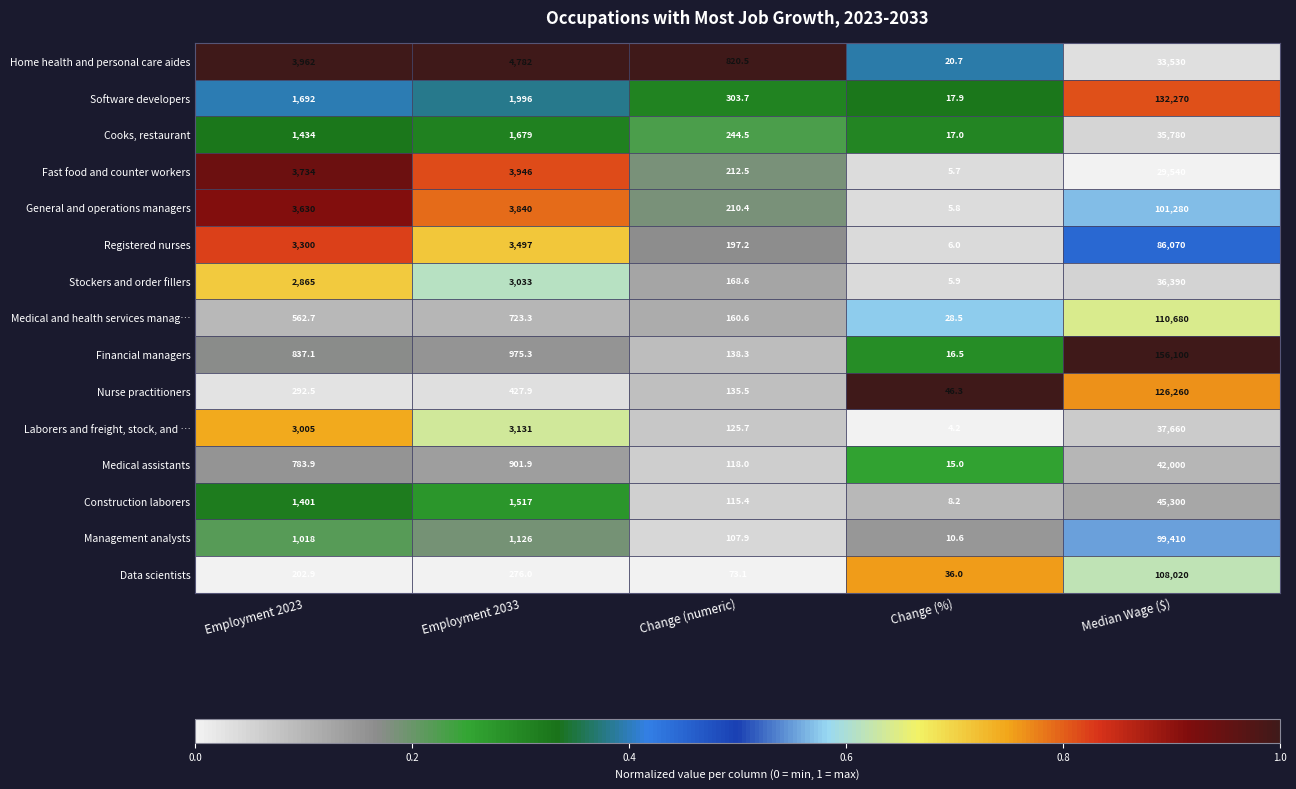

Which series has the widest spread of values?

Financial managers